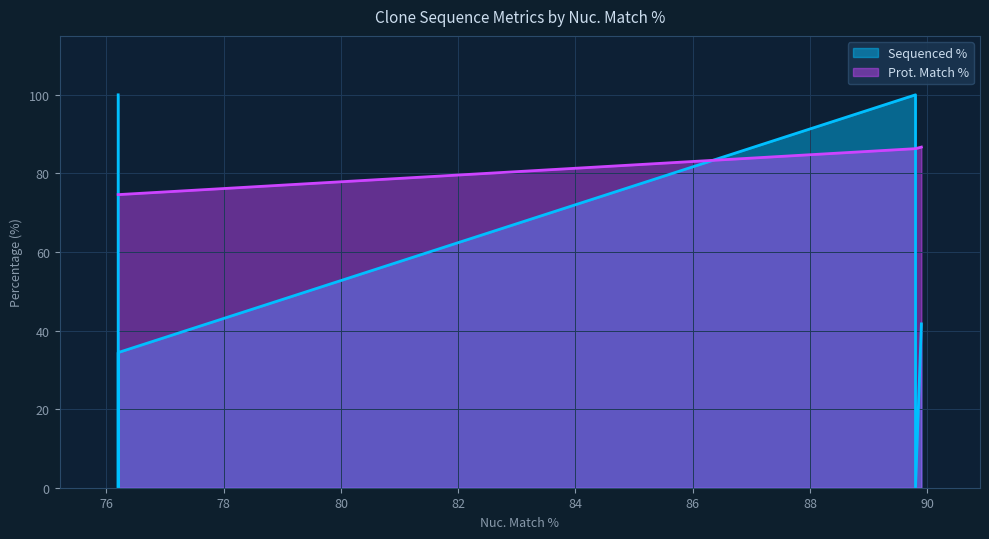

What is the difference between the values at 89.9 and 76.2?

11.7